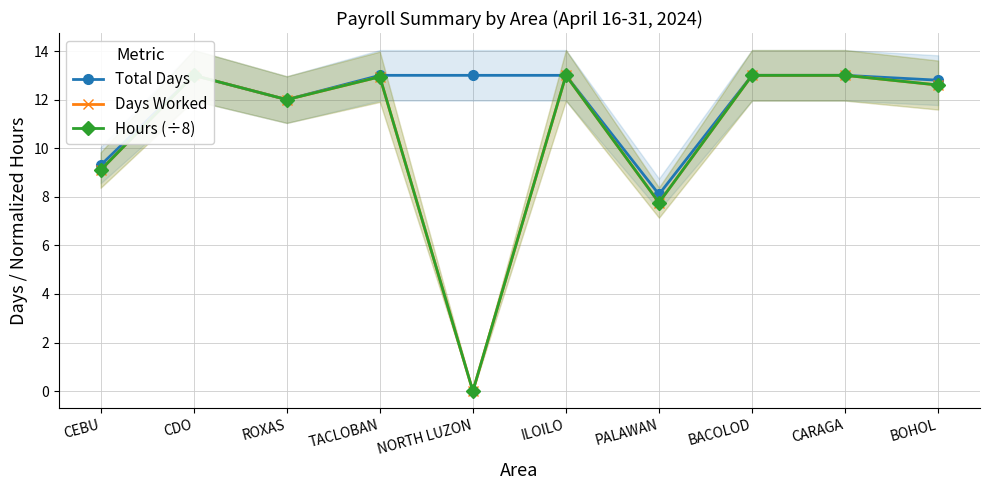

True or false: Total Days and Hours (÷8) cross at least once.

False